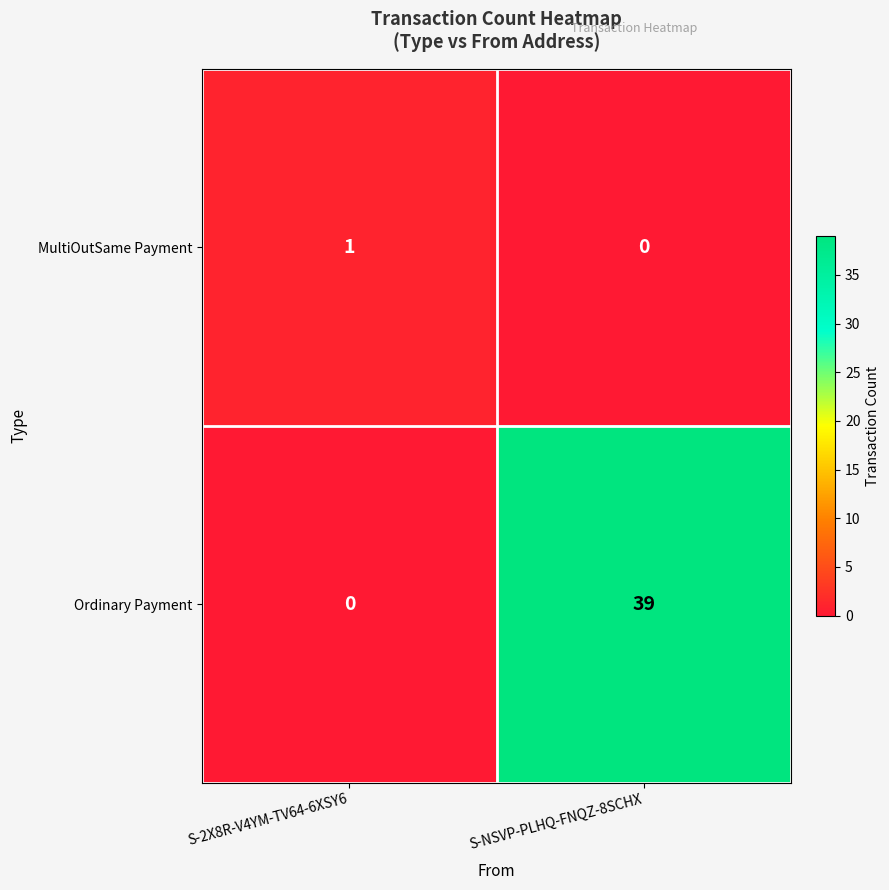

List the series in order of their overall mean, lowest first.

MultiOutSame Payment, Ordinary Payment